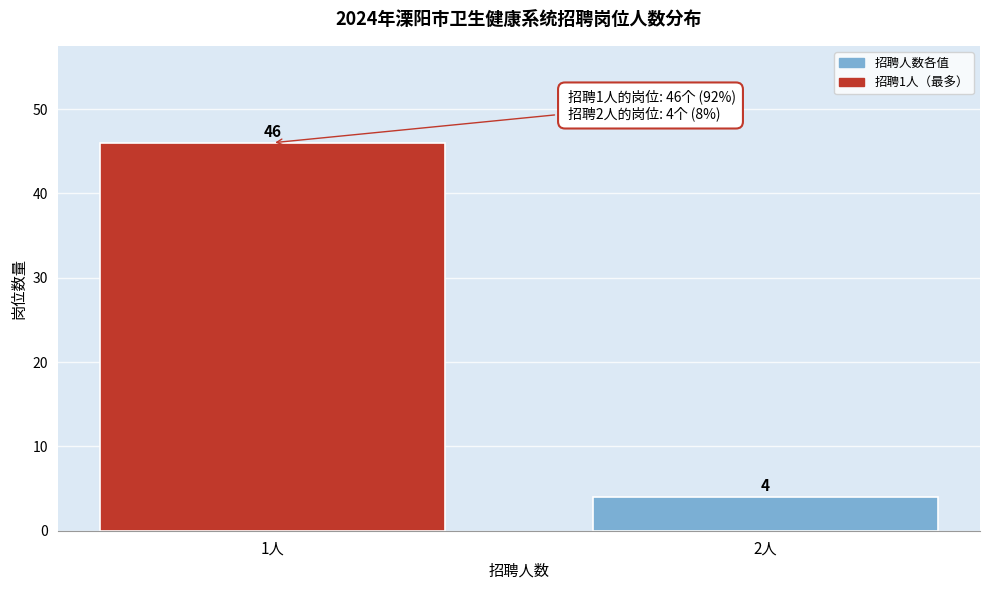

Reading left to right, list all the values displayed in this chart.

46	4